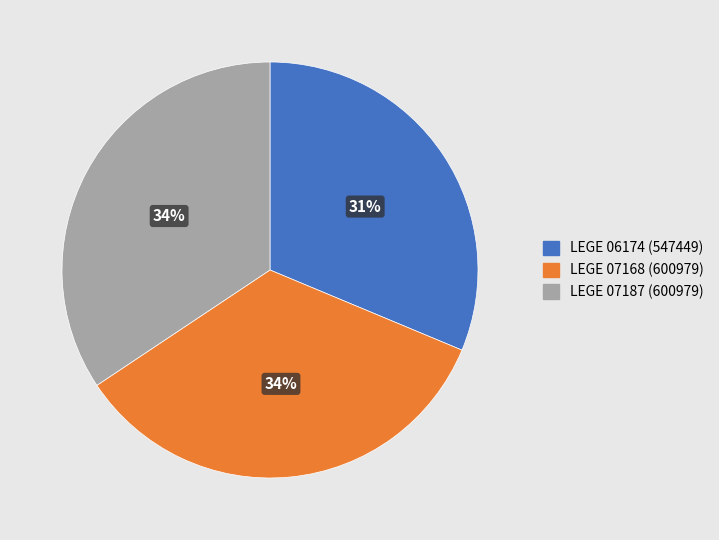

Is the sum of LEGE 07168 and LEGE 07187 greater than half?

Yes